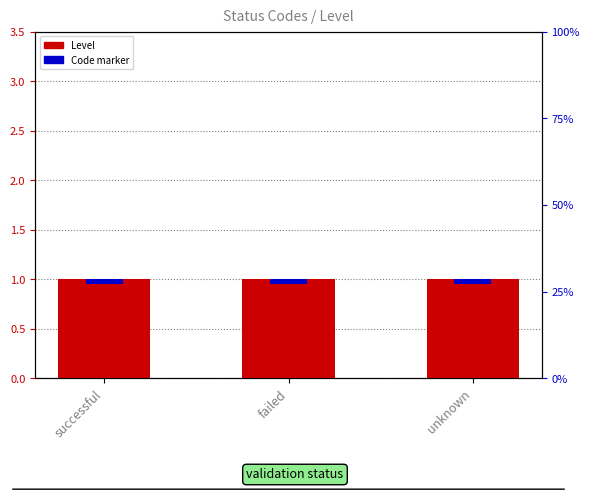

Reading left to right, extract all data points from this chart.

Level: successful=1.0	failed=1.0	unknown=1.0
Code marker: successful=0.1	failed=0.1	unknown=0.1